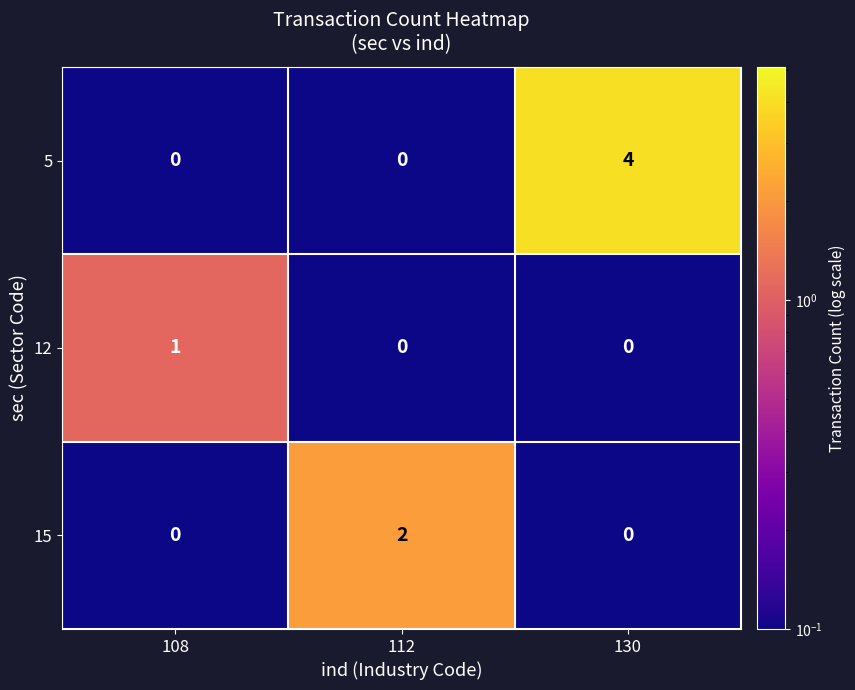

Count the number of data series in this chart.

3